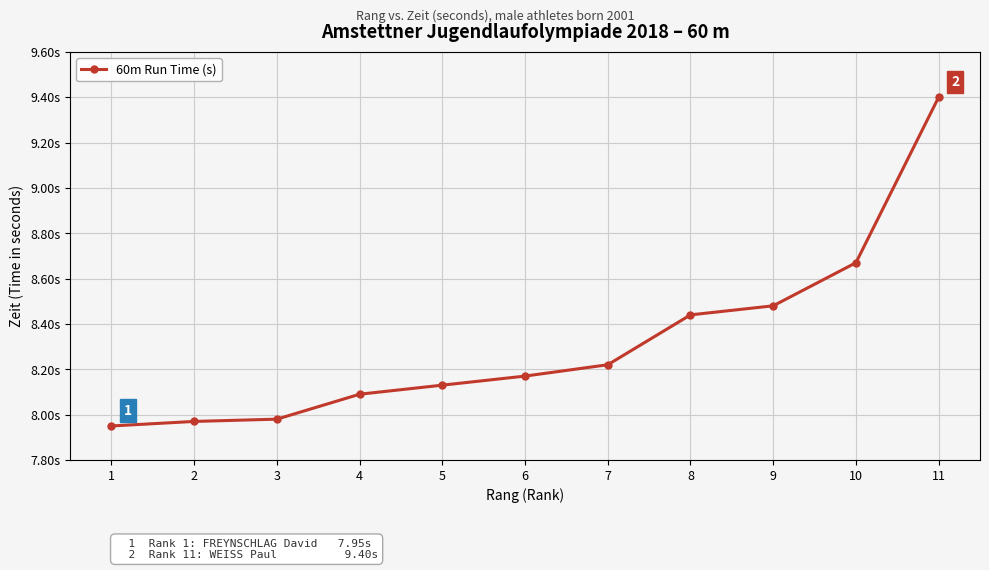

Does the chart have visible grid lines?

Yes